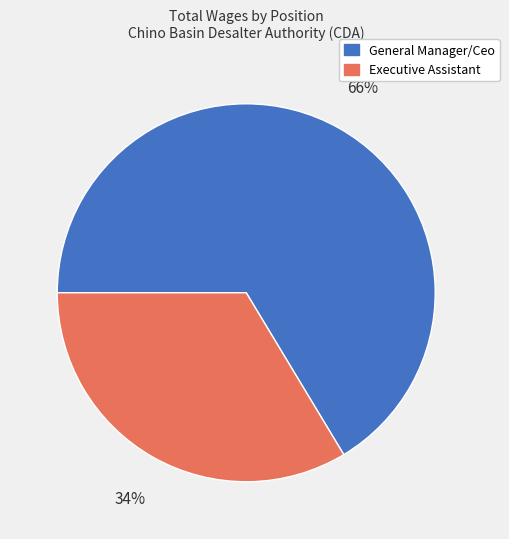

Rank the categories by value from highest to lowest.

General Manager/Ceo, Executive Assistant